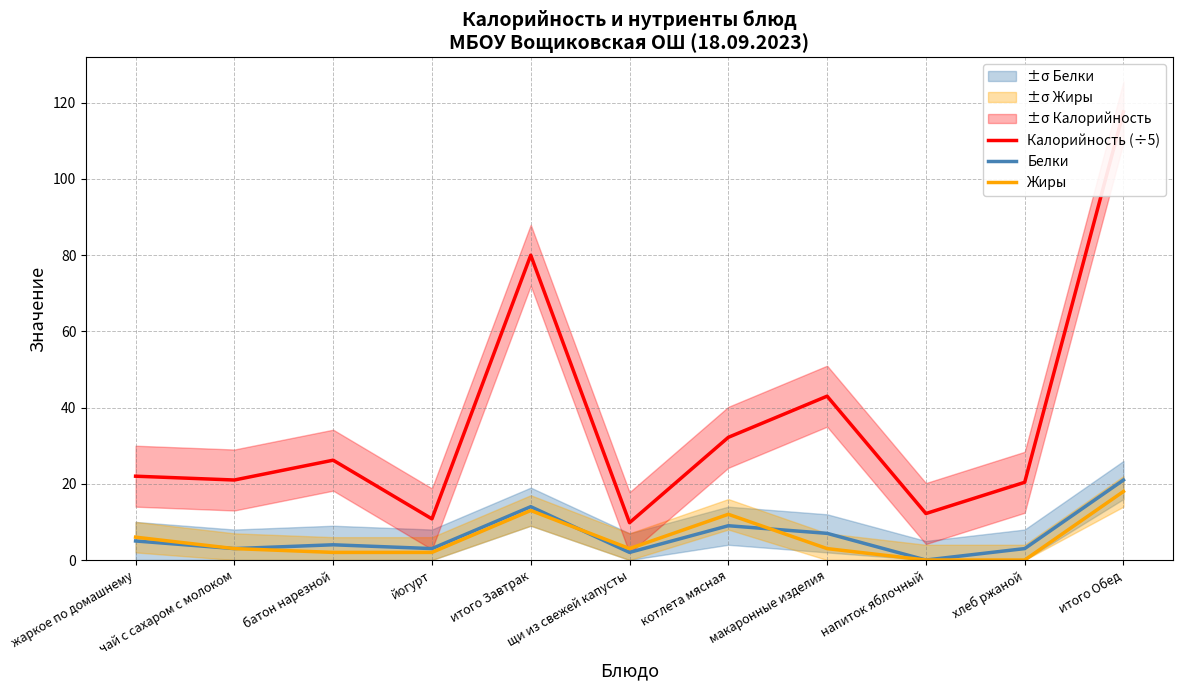

List the labels in order of Жиры value, largest first.

итого Обед, итого Завтрак, котлета мясная, жаркое по домашнему, чай с сахаром с молоком, щи из свежей капусты, макаронные изделия, батон нарезной, йогурт, напиток яблочный, хлеб ржаной